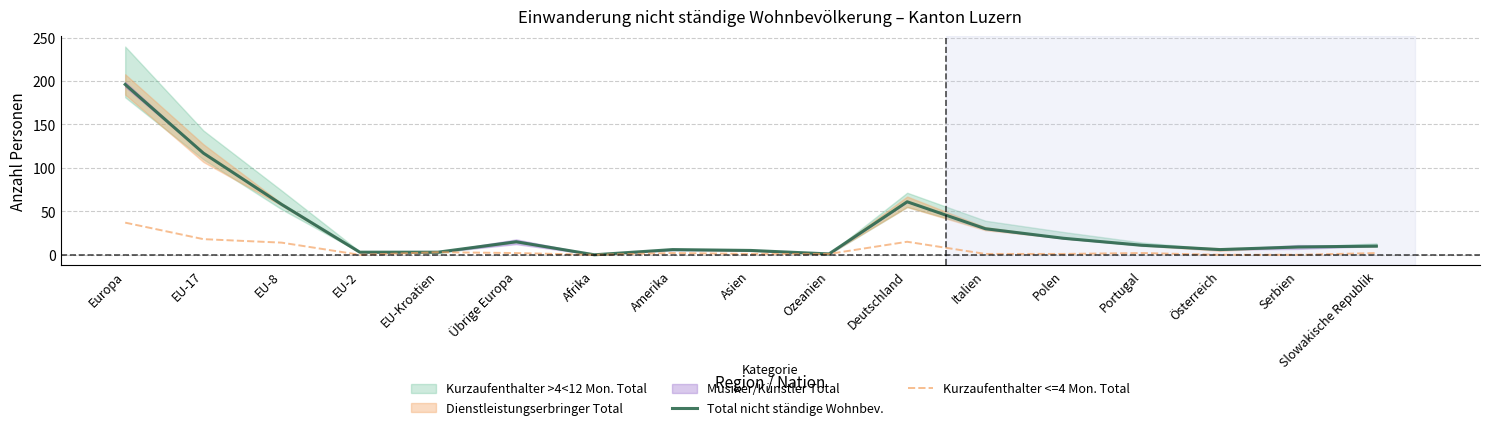

How many data points in Total nicht ständige Wohnbev. are less than 10?

8